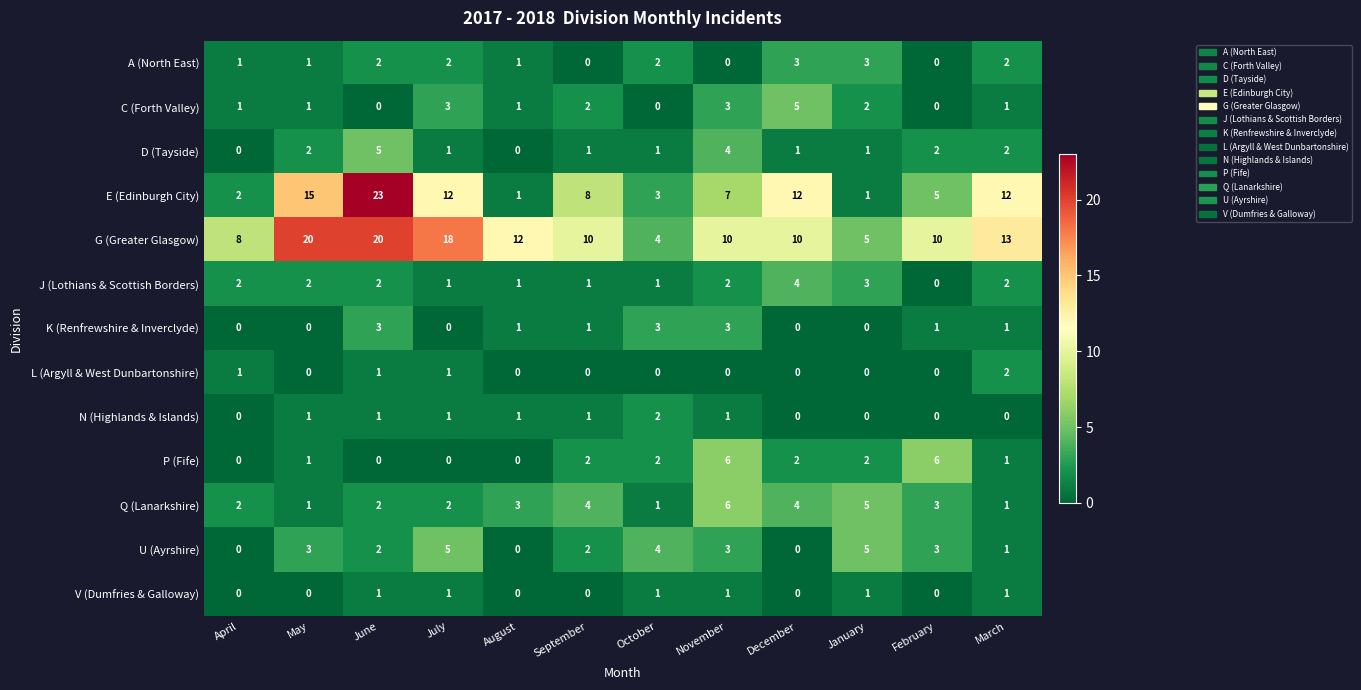

Between May and January, which series saw the biggest shift?

G (Greater Glasgow)